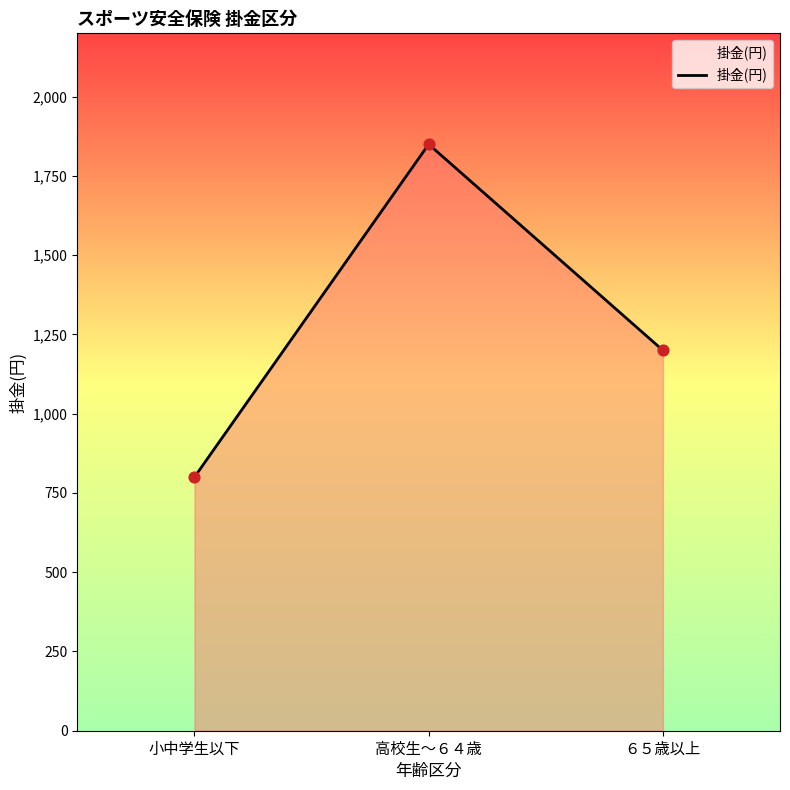

Which has a higher value, ６５歳以上 or 小中学生以下?

６５歳以上